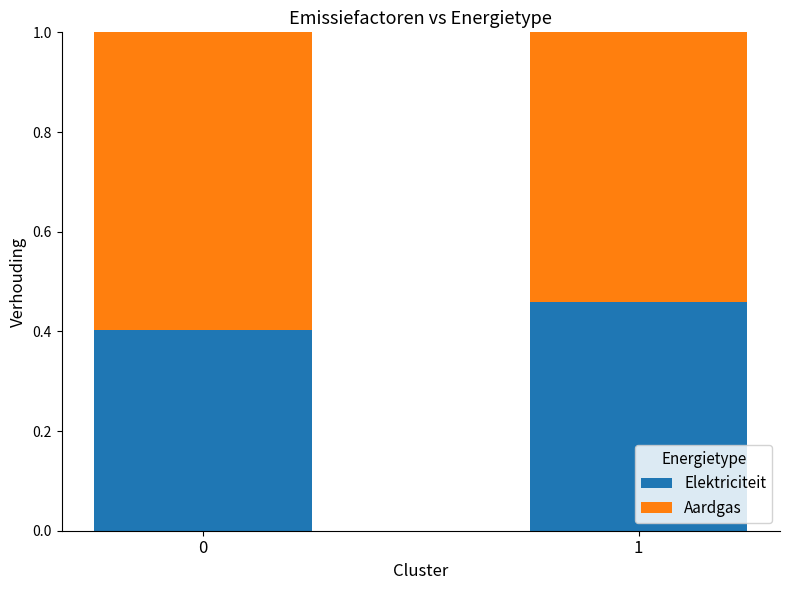

What is the total value across all series at 0?

1.0